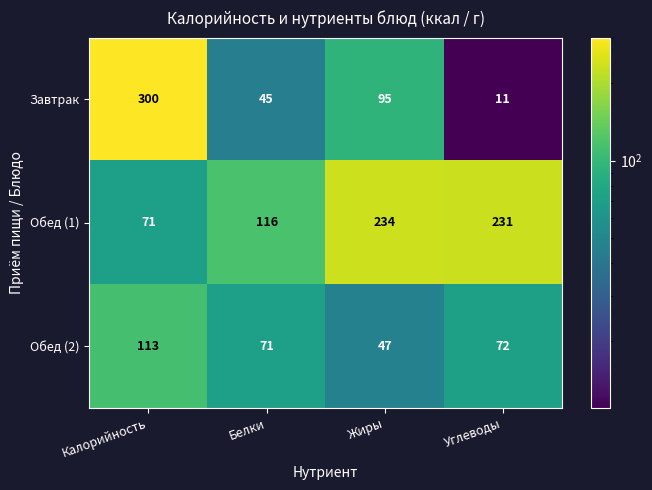

Reading left to right, transcribe all the data shown in this chart.

Завтрак: 300	45	95	11
Обед (1): 71	116	234	231
Обед (2): 113	71	47	72